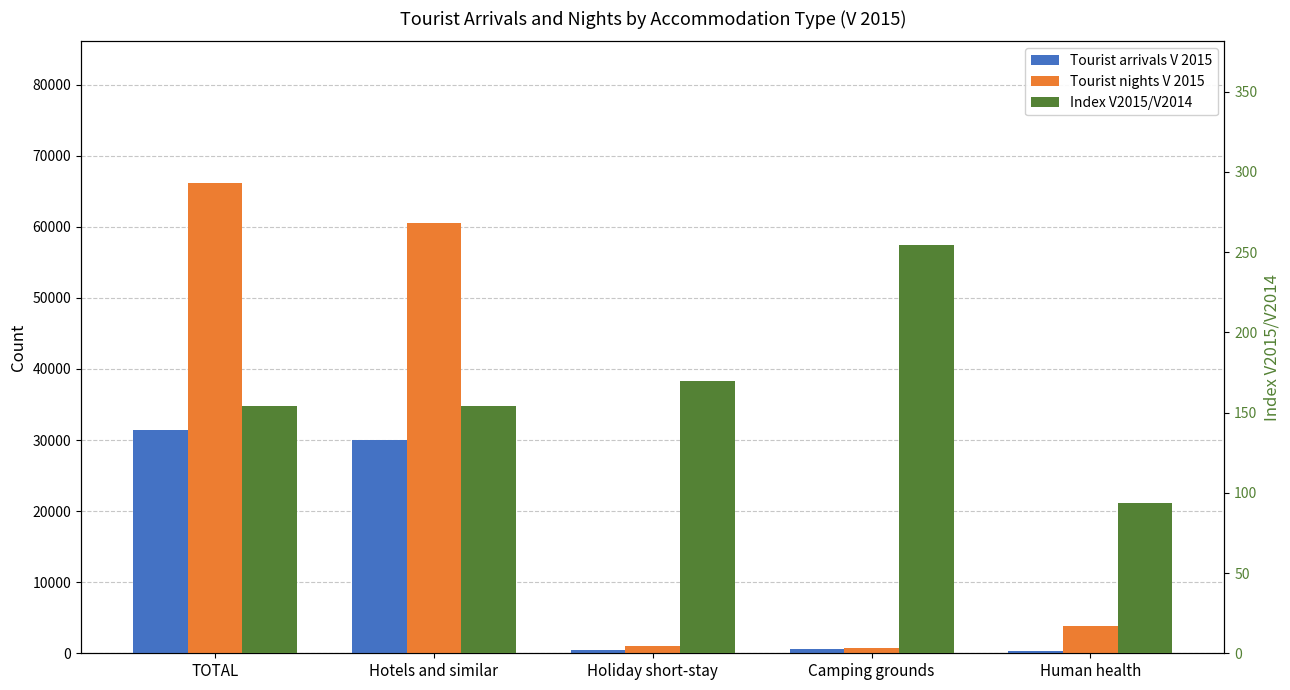

The Tourist nights V 2015 series shows 38711.7 at TOTAL. True or false?

False